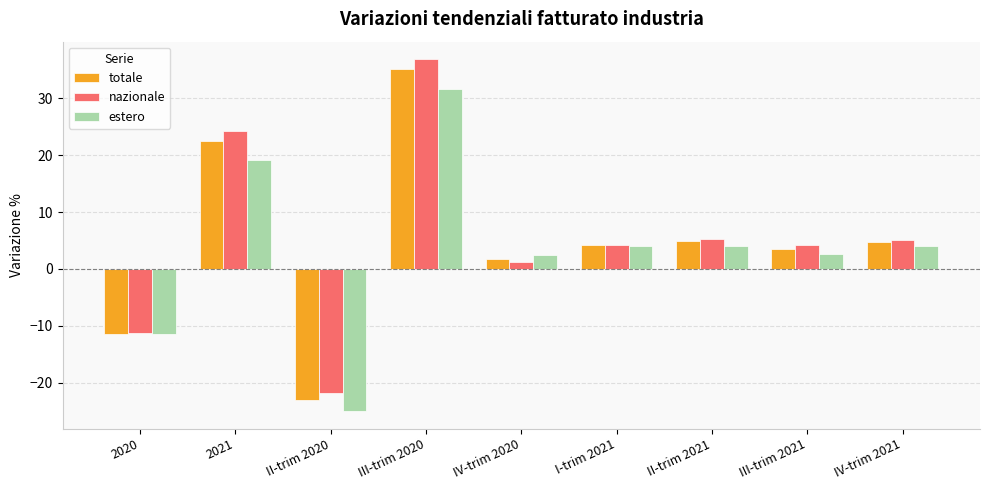

Which label corresponds to the smallest value in the chart?

II-trim 2020